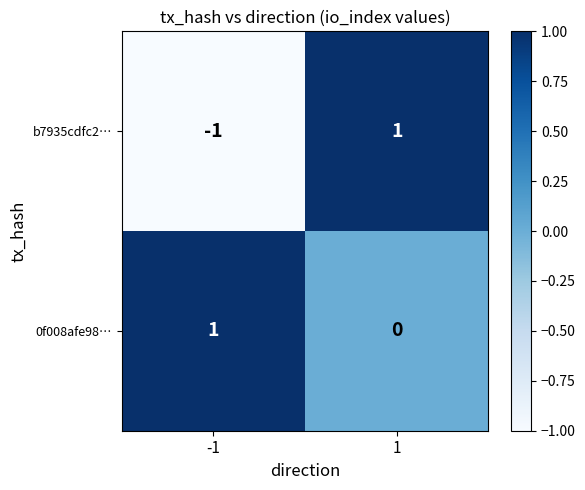

What is the total value across all series at 1?

1